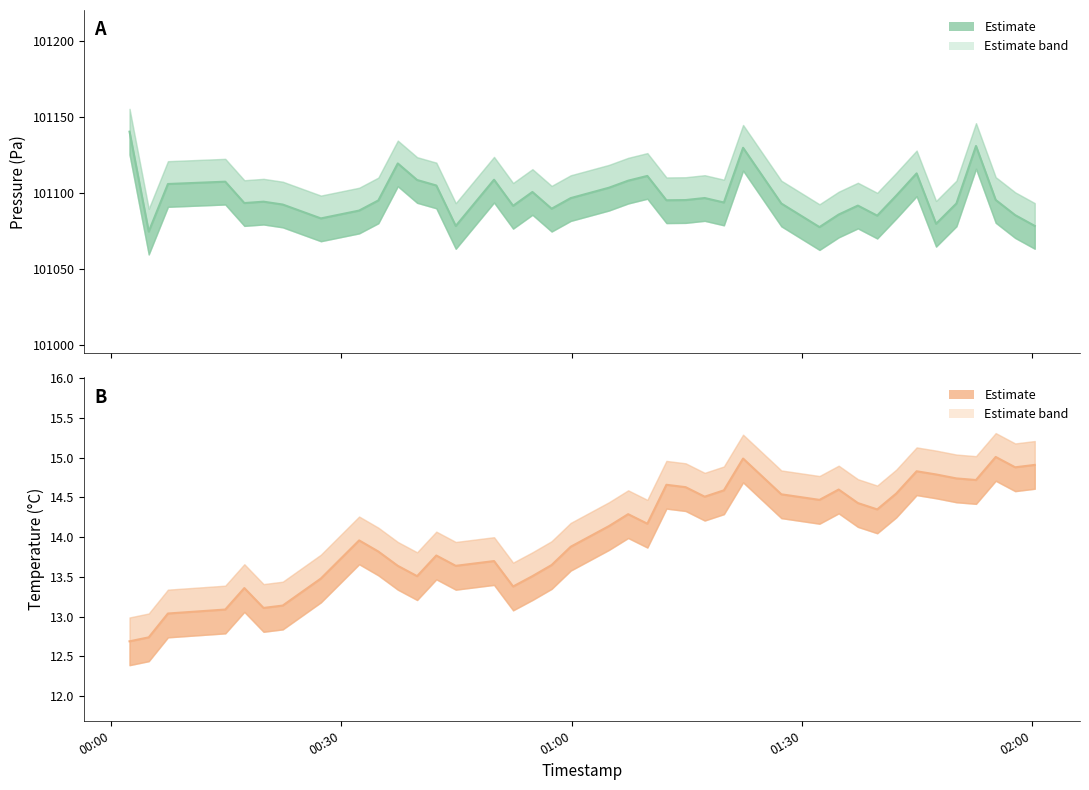

The value of Pressure at 39 is 163115.6. True or false?

False